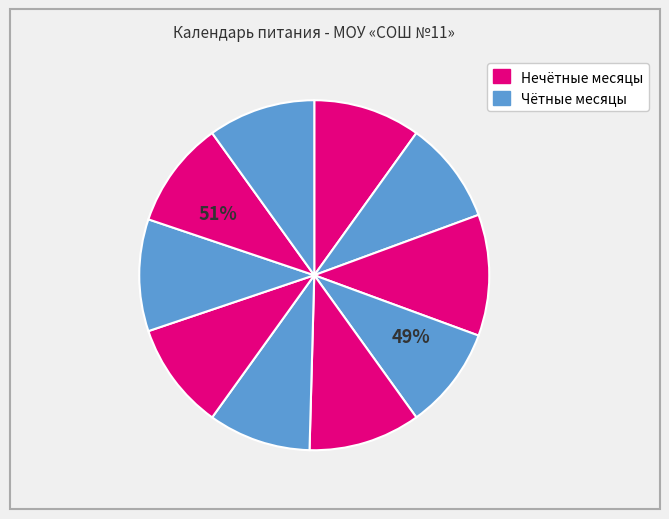

Is there any slice that represents more than half of the pie?

No